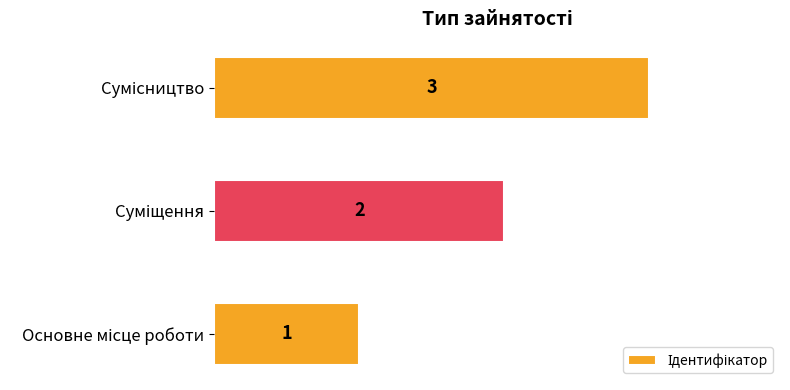

What is the sum of all values?

6